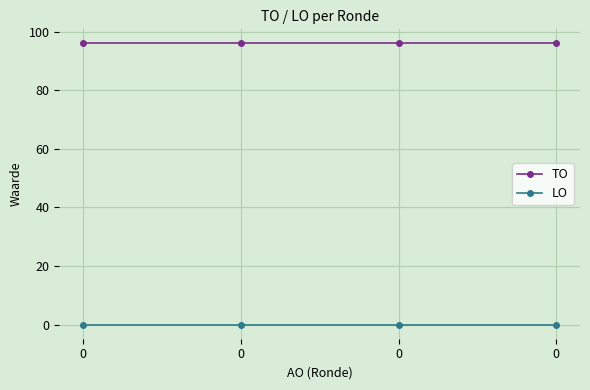

What are all the series names shown in the legend?

TO, LO